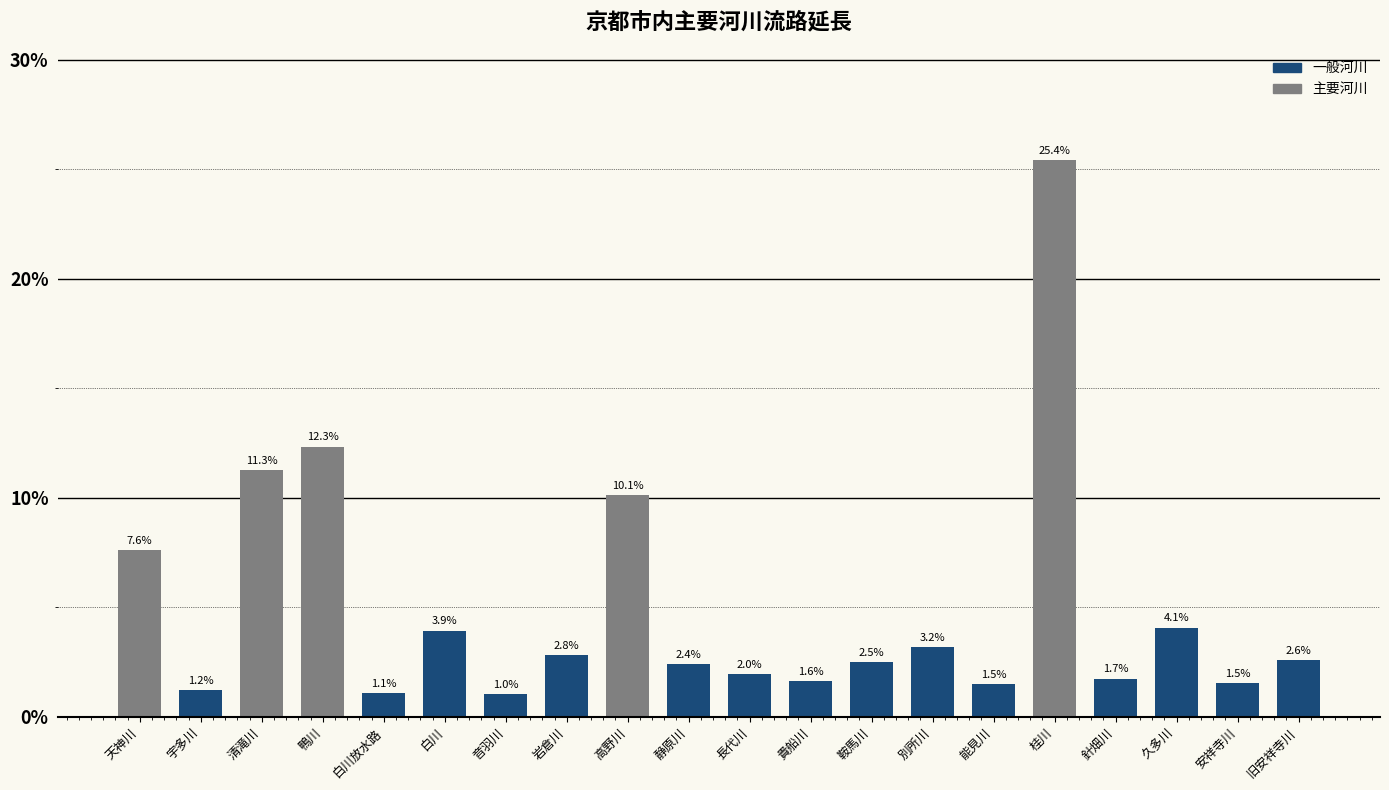

What is the change in value from 鴨川 to 針畑川?

-10.6